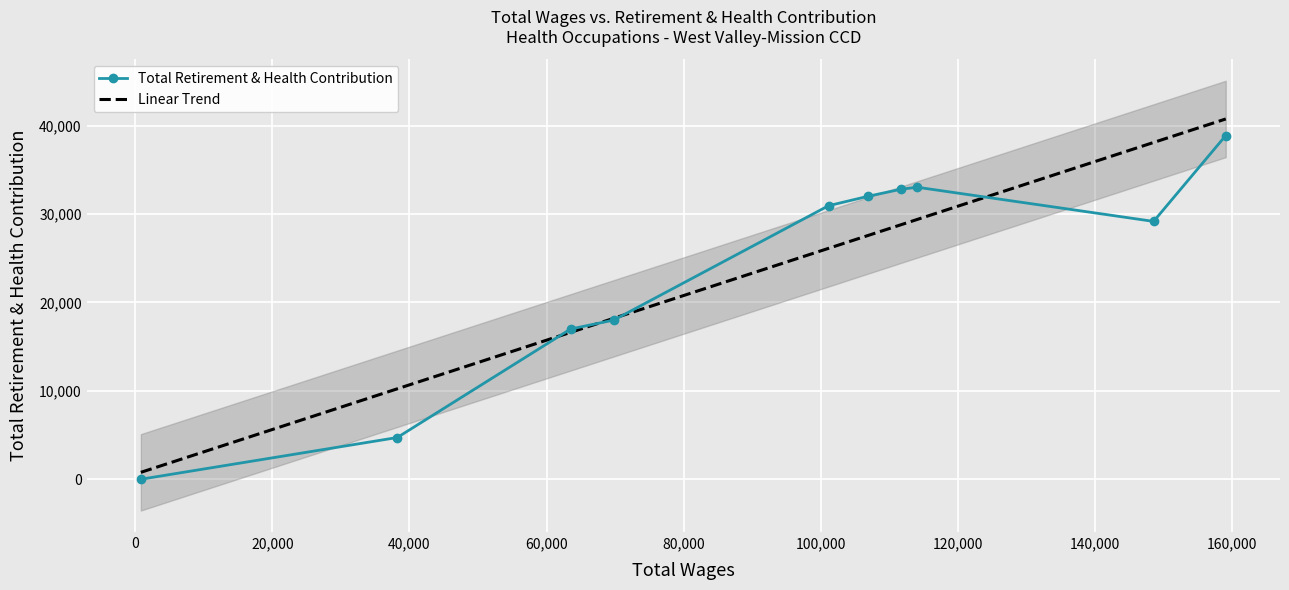

What are all the series names shown in the legend?

Total Retirement & Health Contribution, Linear Trend